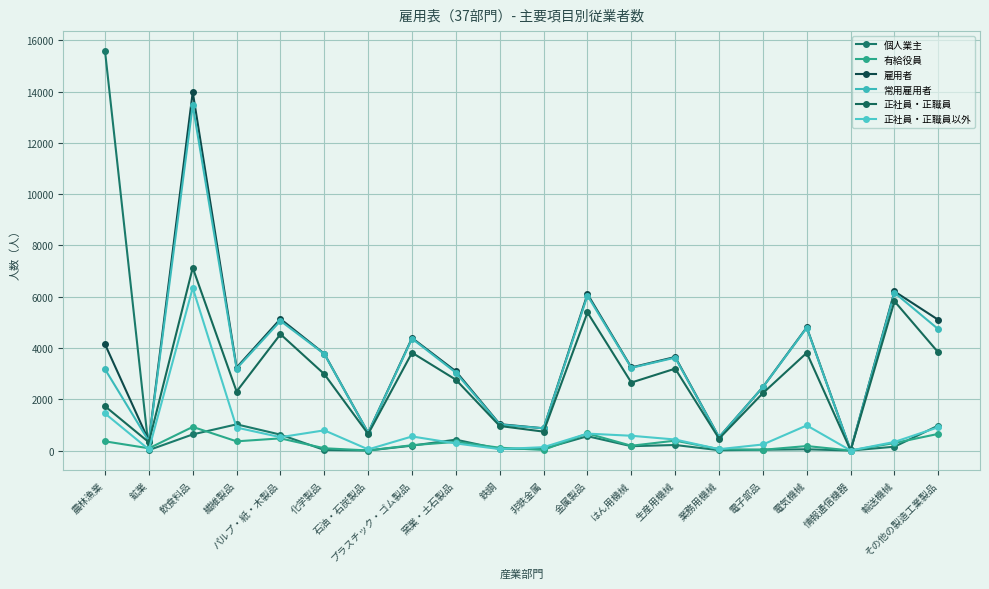

Reading left to right, what are all the values shown in this chart?

個人業主: 農林漁業=15584	鉱業=16	飲食料品=628	繊維製品=1021	パルプ・紙・木製品=619	化学製品=20	石油・石炭製品=0	プラスチック・ゴム製品=189	窯業・土石製品=423	鉄鋼=59	非鉄金属=71	金属製品=558	はん用機械=168	生産用機械=215	業務用機械=12	電子部品=31	電気機械=47	情報通信機器=0	輸送機械=148	その他の製造工業製品=975
有給役員: 農林漁業=357	鉱業=86	飲食料品=921	繊維製品=358	パルプ・紙・木製品=473	化学製品=88	石油・石炭製品=2	プラスチック・ゴム製品=207	窯業・土石製品=336	鉄鋼=109	非鉄金属=23	金属製品=665	はん用機械=186	生産用機械=385	業務用機械=53	電子部品=28	電気機械=174	情報通信機器=0	輸送機械=292	その他の製造工業製品=649
雇用者: 農林漁業=4145	鉱業=371	飲食料品=13985	繊維製品=3237	パルプ・紙・木製品=5134	化学製品=3776	石油・石炭製品=689	プラスチック・ゴム製品=4390	窯業・土石製品=3089	鉄鋼=1028	非鉄金属=866	金属製品=6105	はん用機械=3240	生産用機械=3649	業務用機械=517	電子部品=2474	電気機械=4805	情報通信機器=5	輸送機械=6207	その他の製造工業製品=5097
常用雇用者: 農林漁業=3171	鉱業=362	飲食料品=13475	繊維製品=3196	パルプ・紙・木製品=5058	化学製品=3767	石油・石炭製品=687	プラスチック・ゴム製品=4364	窯業・土石製品=3038	鉄鋼=1011	非鉄金属=866	金属製品=6045	はん用機械=3226	生産用機械=3623	業務用機械=516	電子部品=2473	電気機械=4789	情報通信機器=5	輸送機械=6158	その他の製造工業製品=4732
正社員・正職員: 農林漁業=1727	鉱業=321	飲食料品=7130	繊維製品=2302	パルプ・紙・木製品=4538	化学製品=2980	石油・石炭製品=644	プラスチック・ゴム製品=3816	窯業・土石製品=2762	鉄鋼=957	非鉄金属=736	金属製品=5386	はん用機械=2651	生産用機械=3194	業務用機械=464	電子部品=2238	電気機械=3811	情報通信機器=5	輸送機械=5823	その他の製造工業製品=3824
正社員・正職員以外: 農林漁業=1444	鉱業=41	飲食料品=6345	繊維製品=894	パルプ・紙・木製品=520	化学製品=787	石油・石炭製品=43	プラスチック・ゴム製品=548	窯業・土石製品=276	鉄鋼=54	非鉄金属=130	金属製品=659	はん用機械=575	生産用機械=429	業務用機械=52	電子部品=235	電気機械=978	情報通信機器=0	輸送機械=335	その他の製造工業製品=908